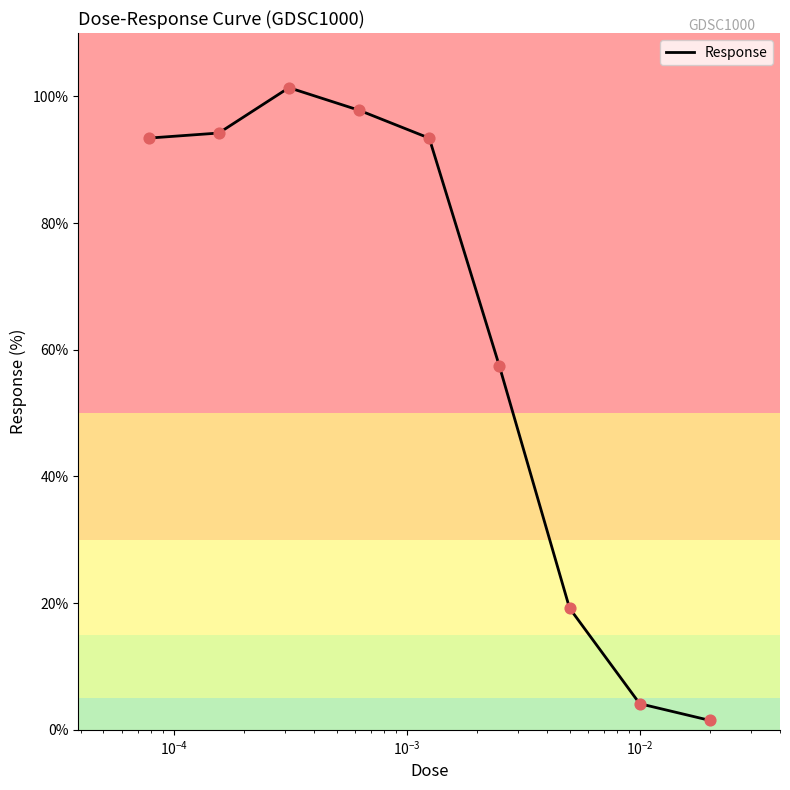

What is the greatest value displayed?

101.4